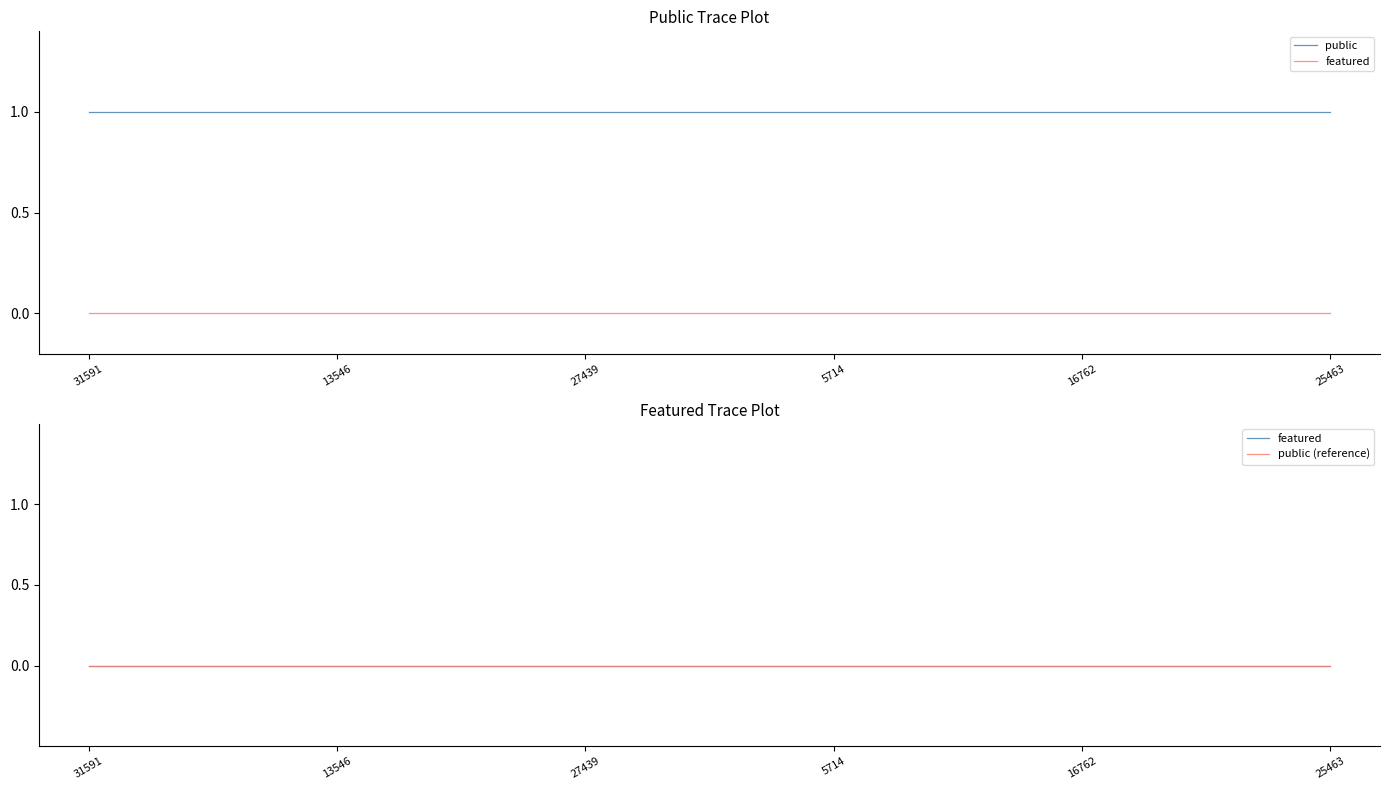

What are all the series names shown in the legend?

public, featured, public (reference)